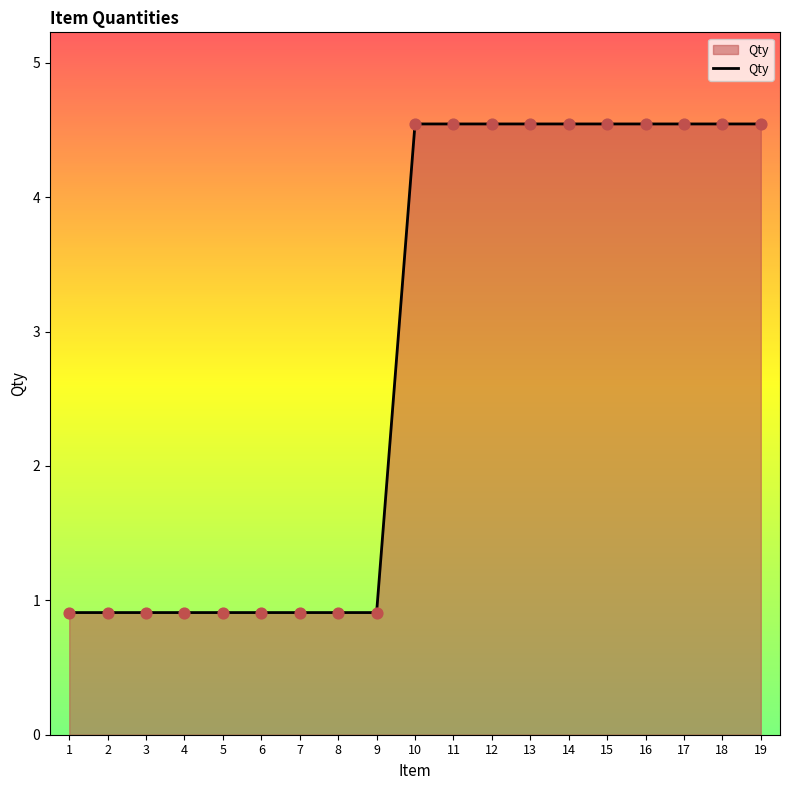

Which has a higher value, 5 or 2?

5